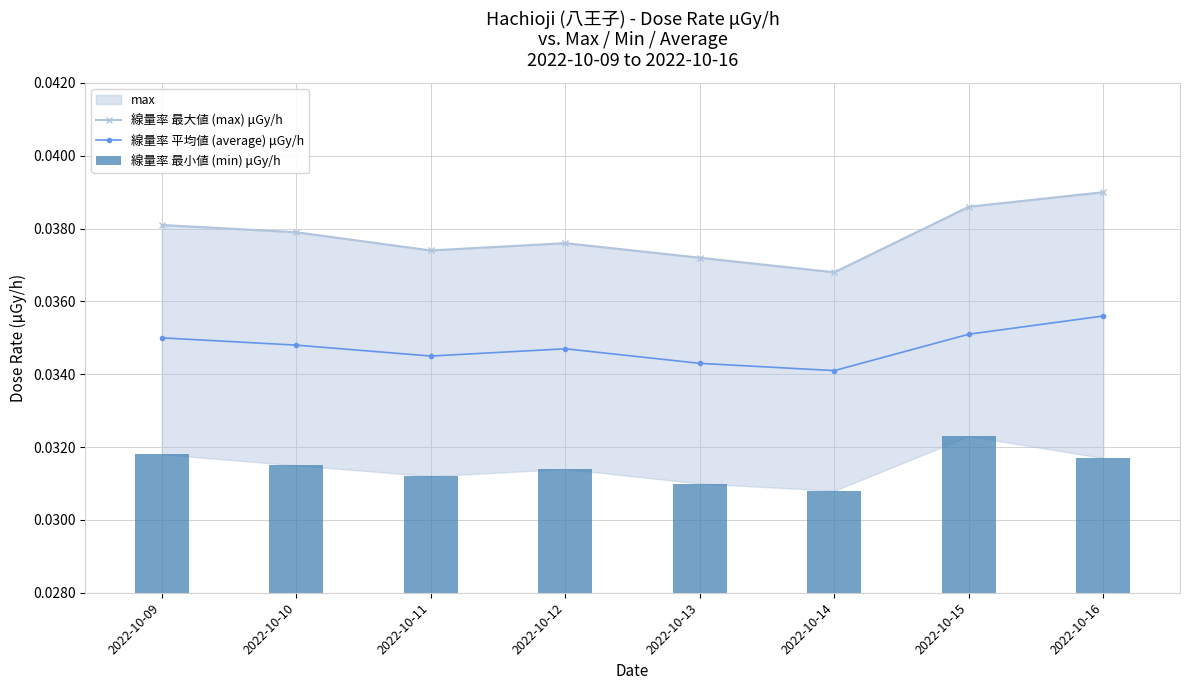

Count the number of categories in the chart.

8